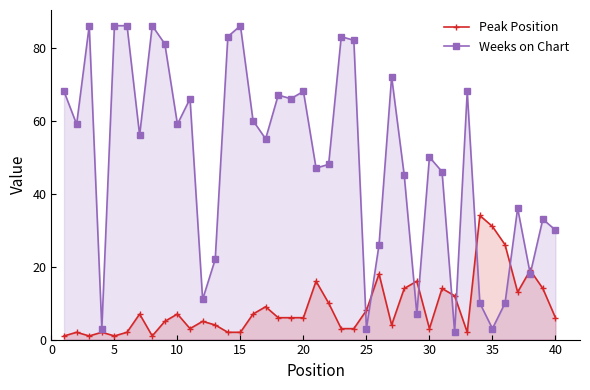

Which series has the largest total across all categories?

Weeks on Chart